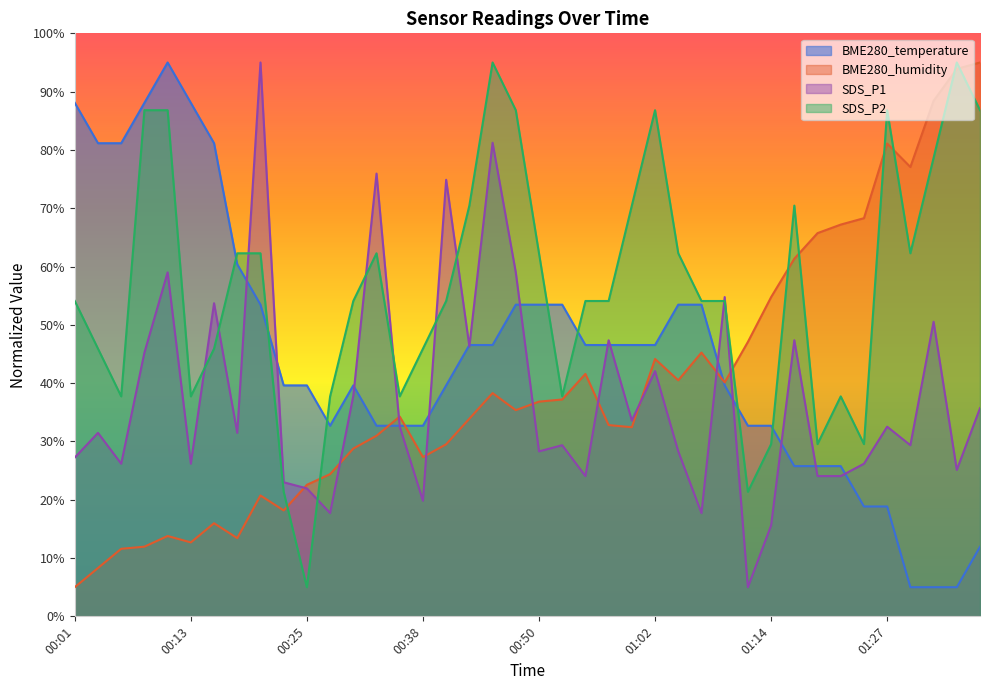

What is the difference between the BME280_temperature values at 00:55 and 00:25?

6.9